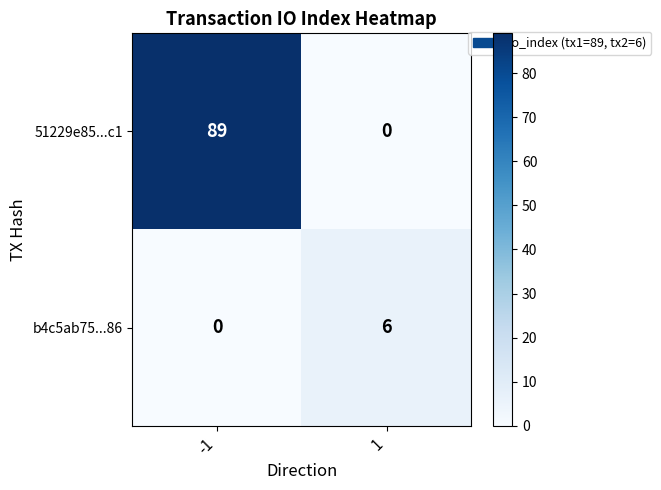

True or false: b4c5ab75...86 has a value of 6 at 1.

True